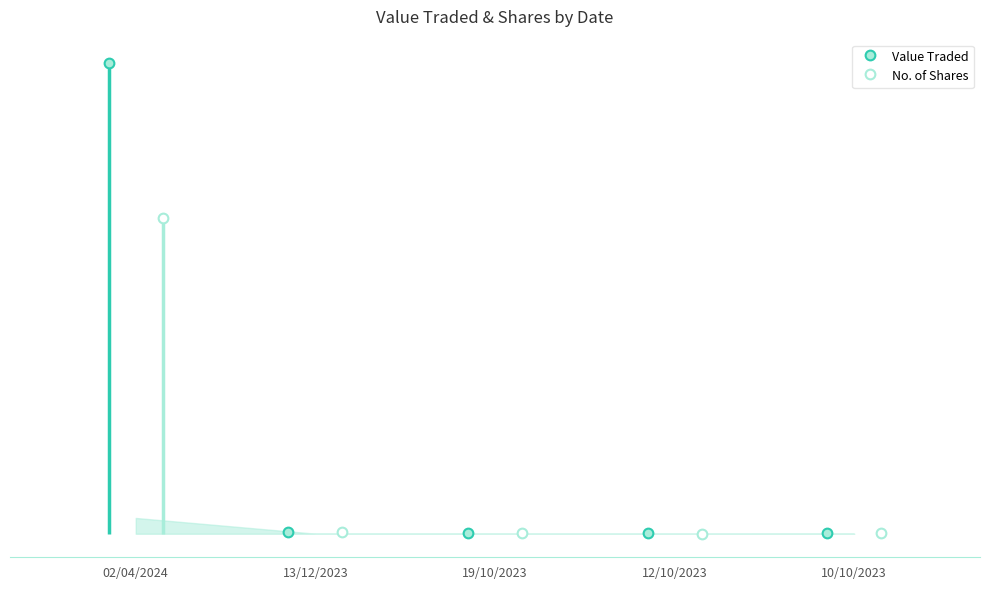

What are all the series names shown in the legend?

Value Traded, No. of Shares